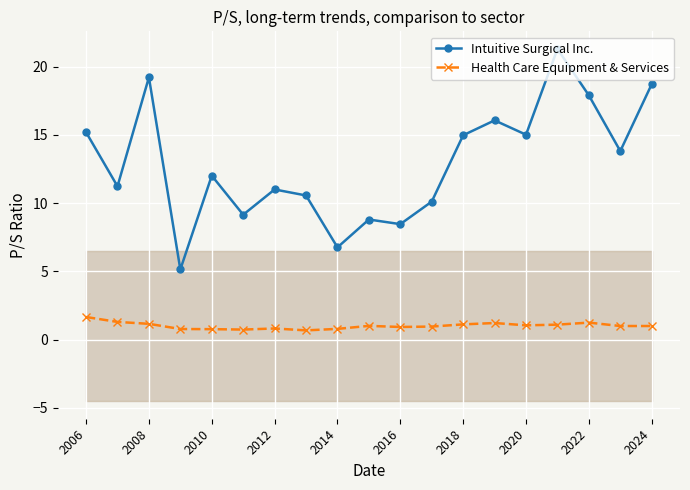

What is the value of the Health Care Equipment & Services point at the 15th from the left?

1.1